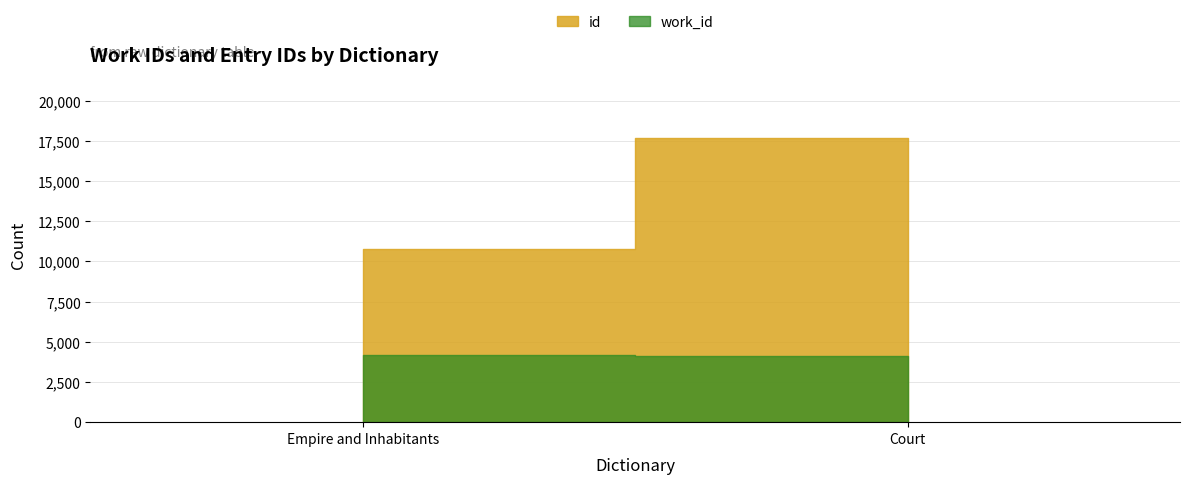

How many values in the work_id series are below 4167?

1